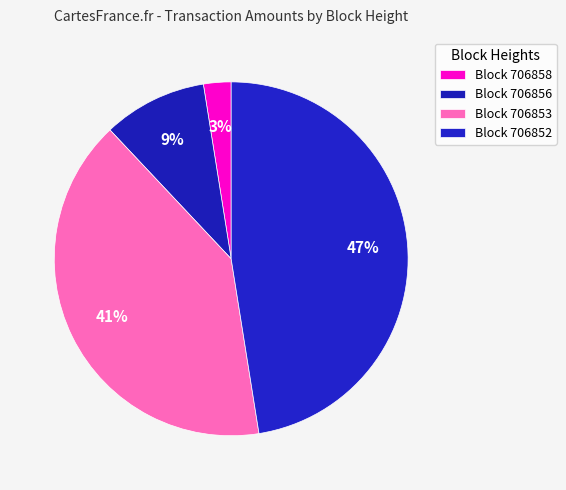

Rank the categories by value from lowest to highest.

706858, 706856, 706853, 706852